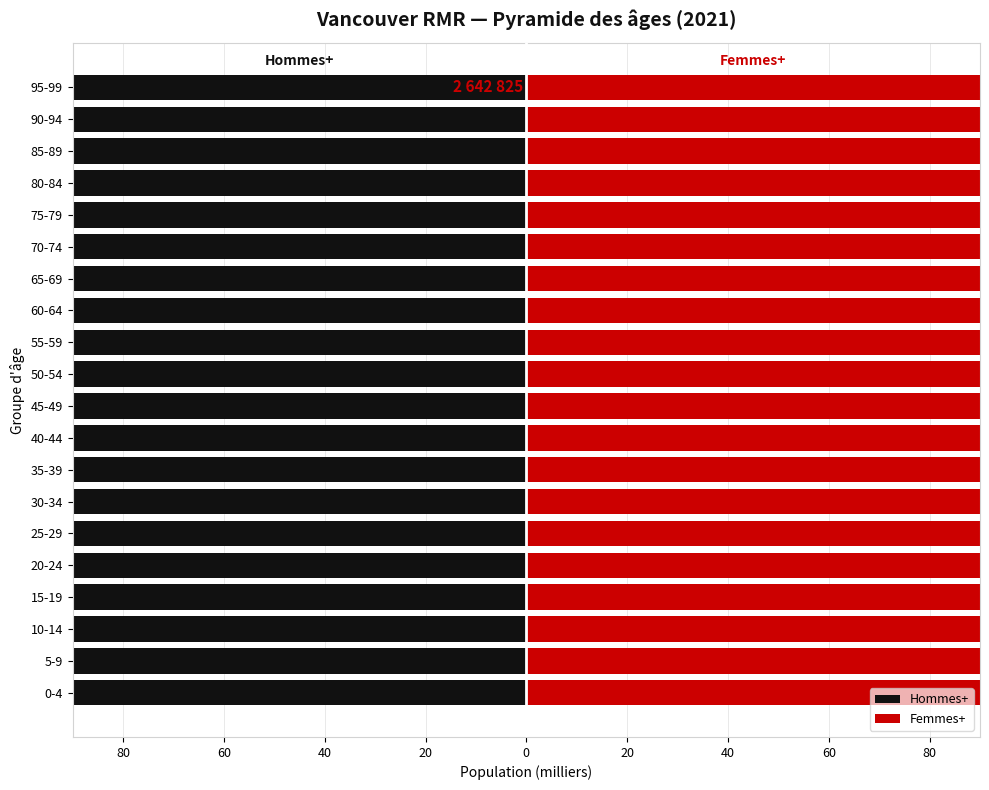

Are the bars grouped side by side (vs. stacked)?

Yes